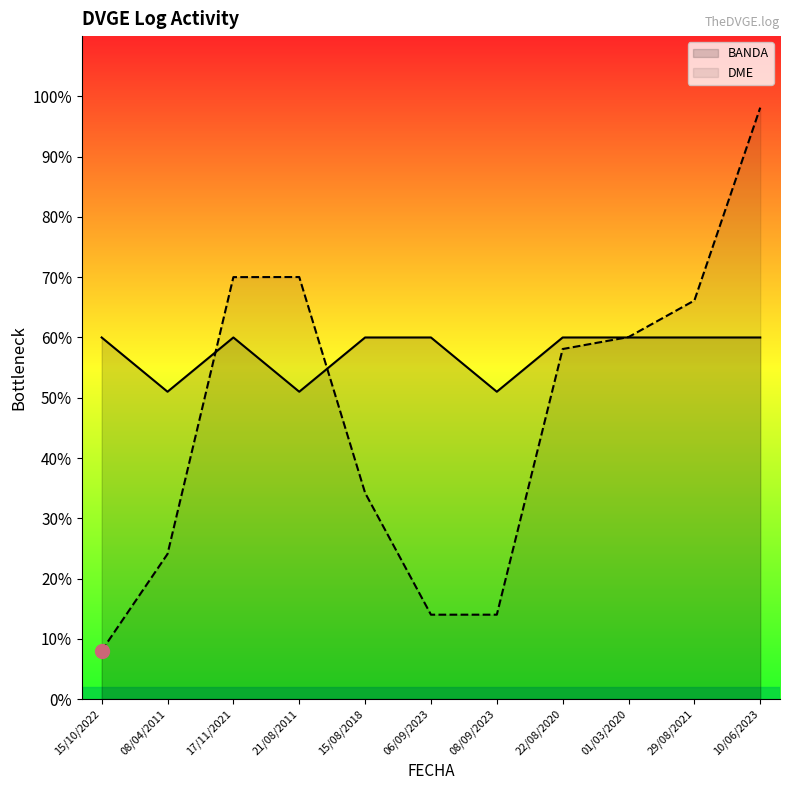

Where is the first local maximum for DME?

21/08/2011